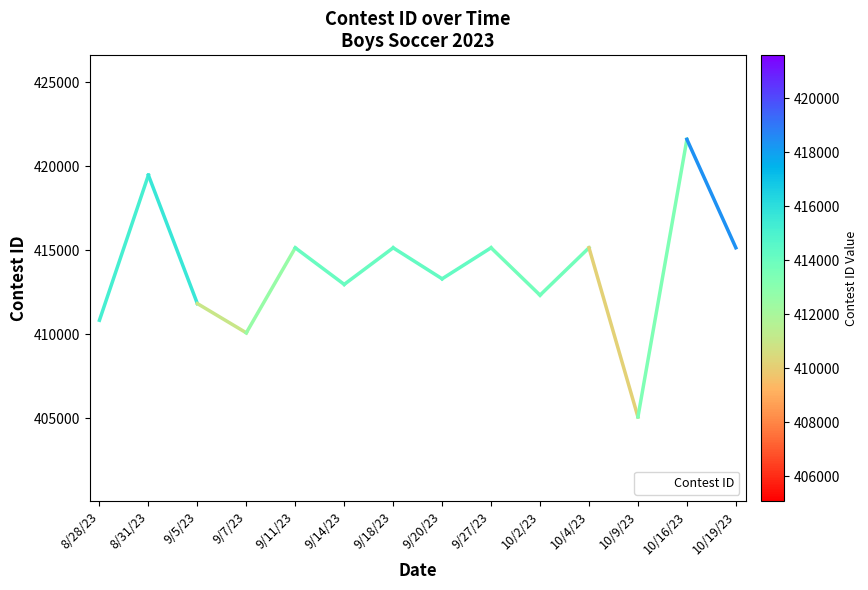

What is the difference between the maximum and minimum values?

16518